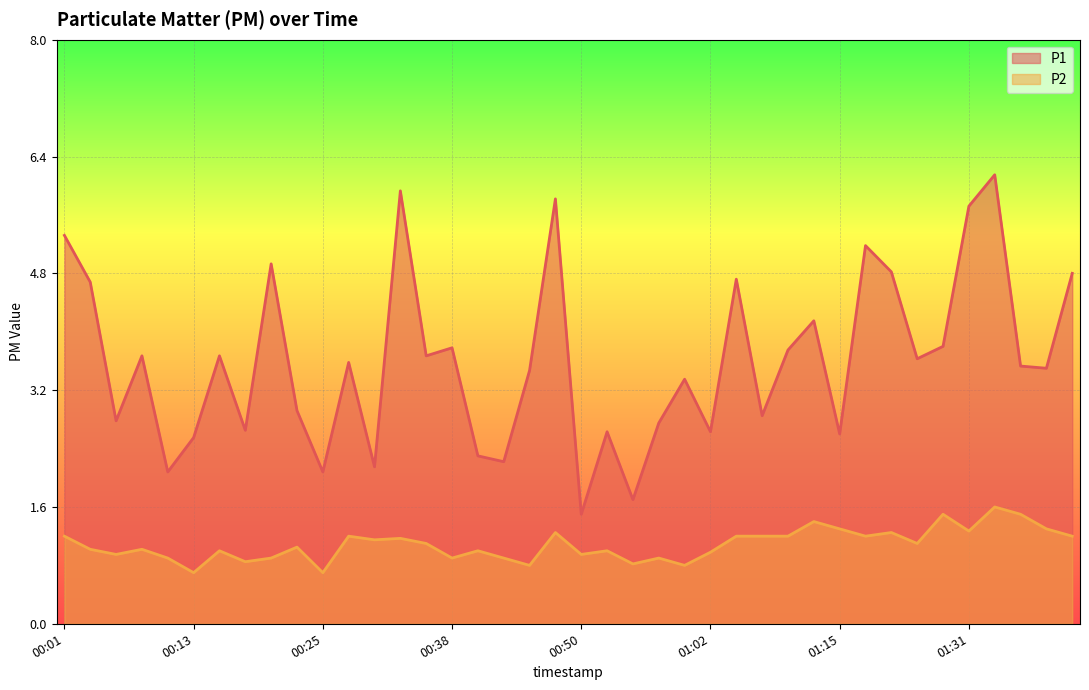

Rank the series by their average value, from lowest to highest.

P2, P1